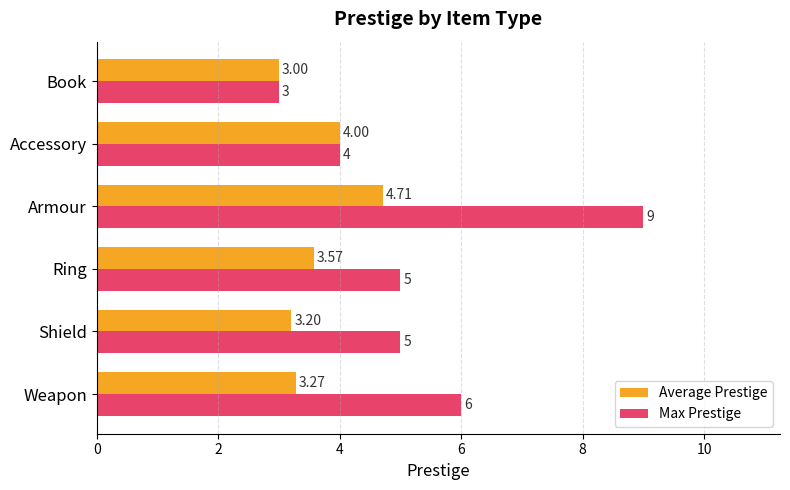

What are all the series names shown in the legend?

Average Prestige, Max Prestige